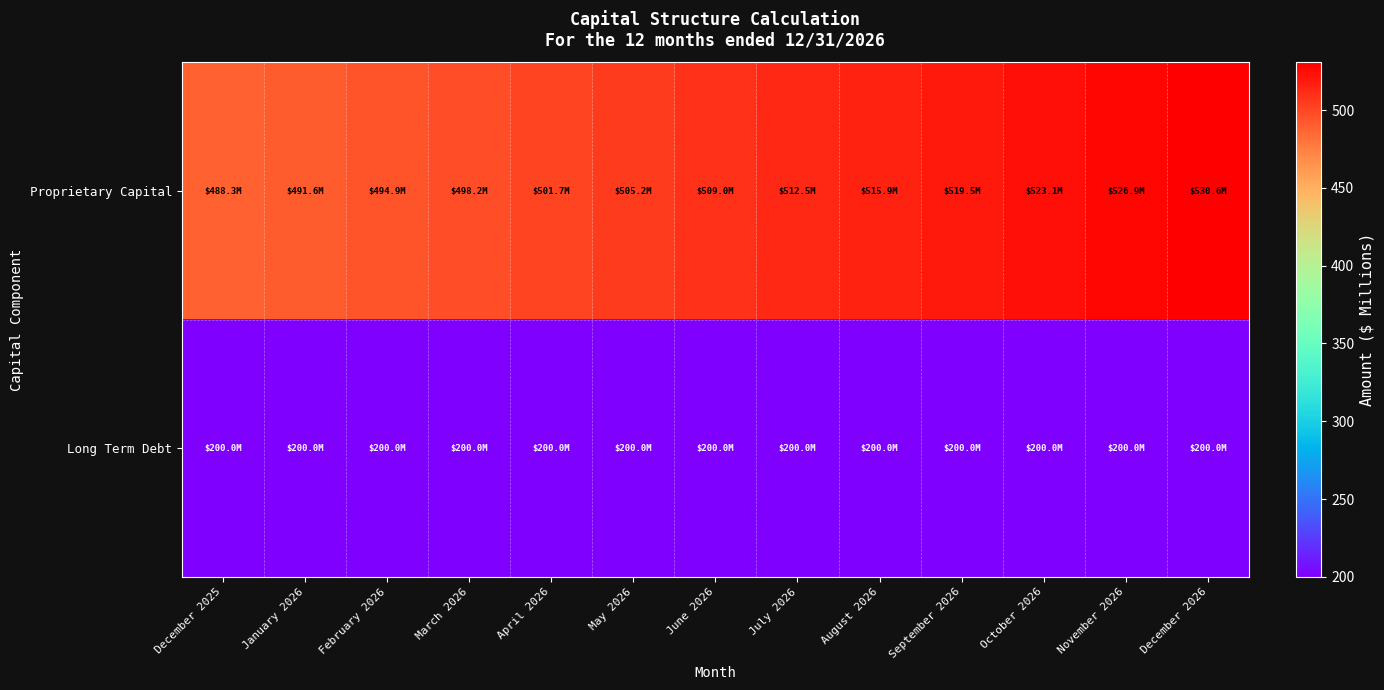

At which category does the chart reach its minimum across all series?

December 2025